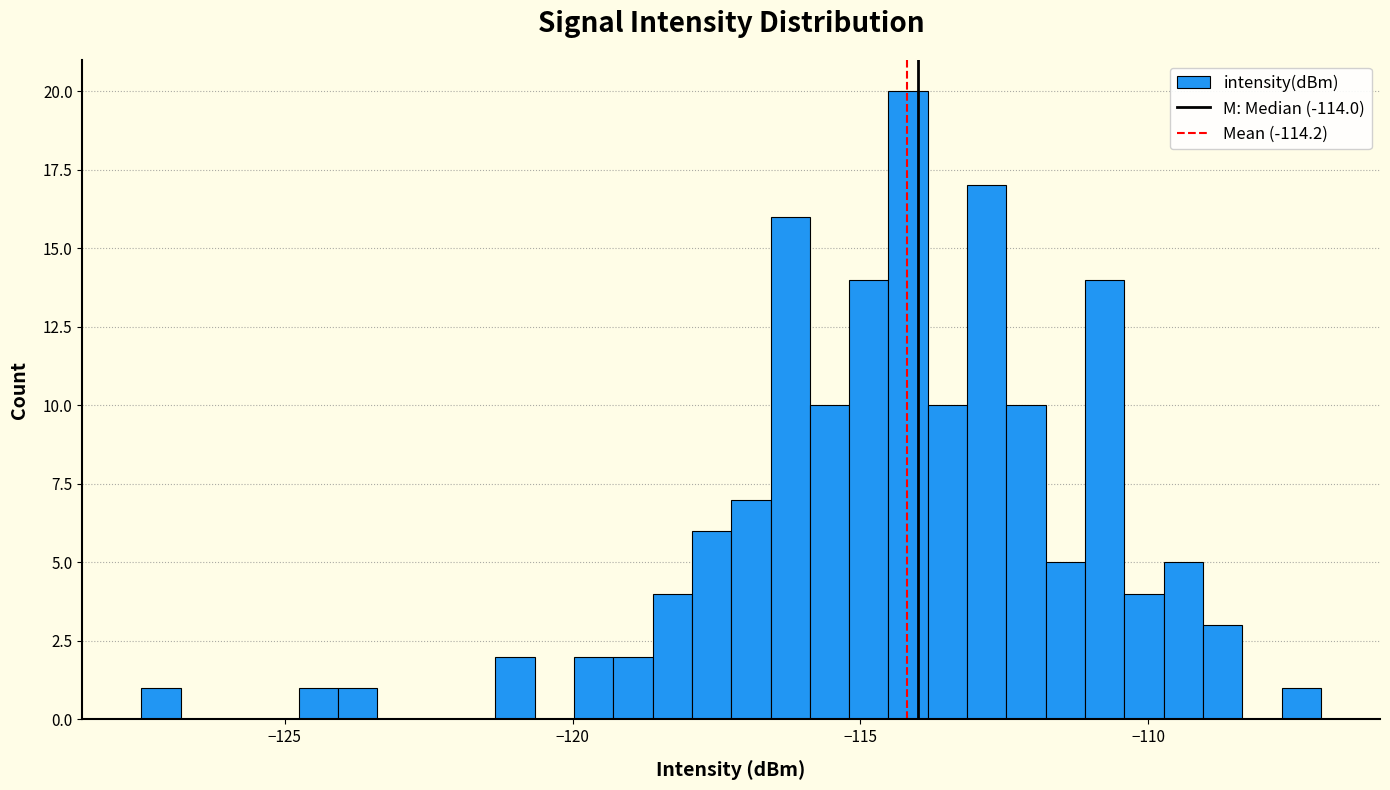

Read against the x-axis, roughly where is the centre of the tallest bar?

-114.0